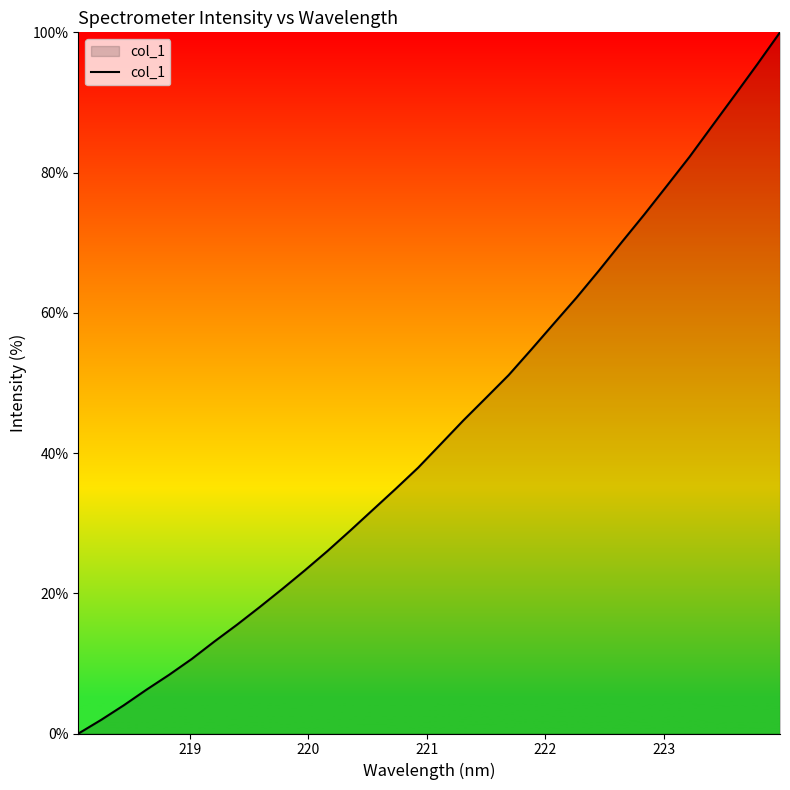

What is the value of the 10th point from the left?

20.6